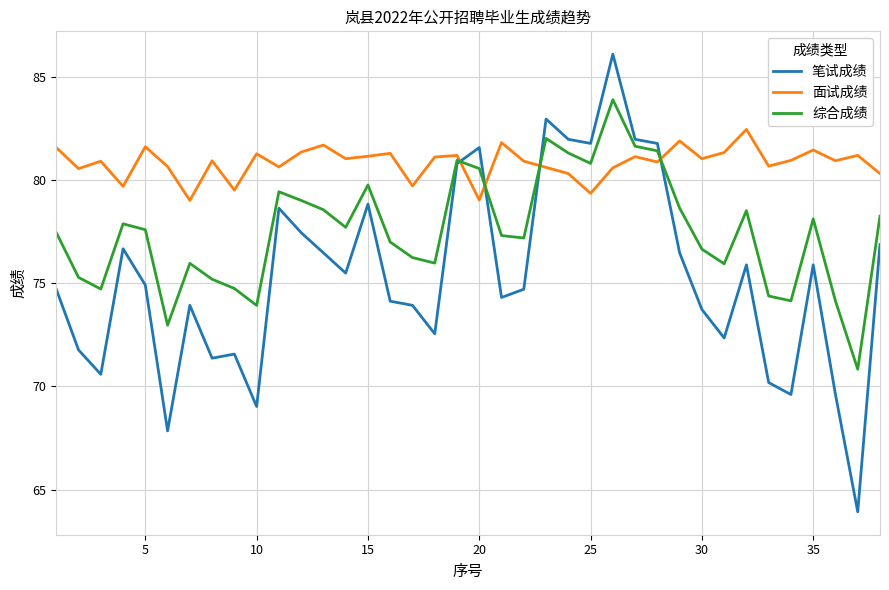

Rank the series by their maximum value, from highest to lowest.

笔试成绩, 综合成绩, 面试成绩